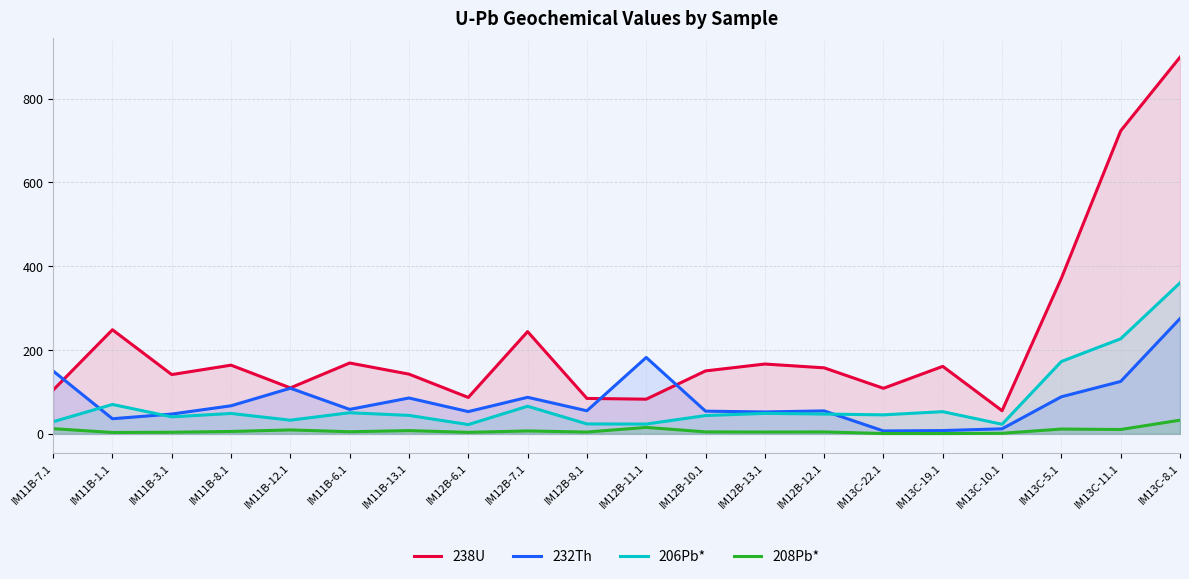

What is the total value across all series at IM12B-11.1?

304.2